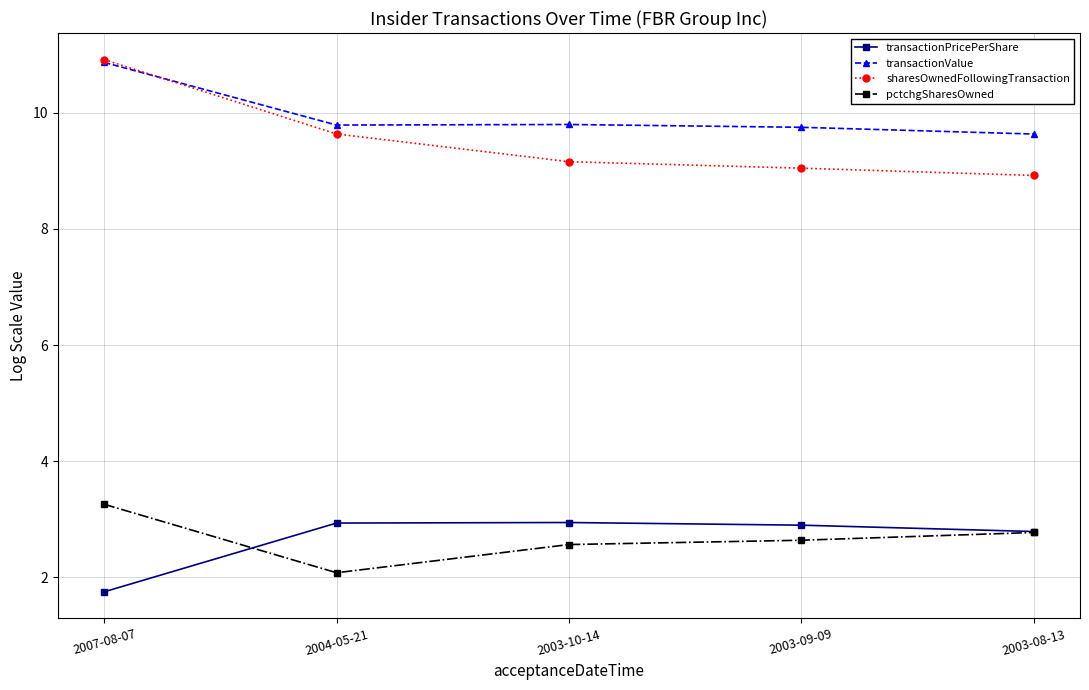

Where is the first local minimum for pctchgSharesOwned?

2004-05-21